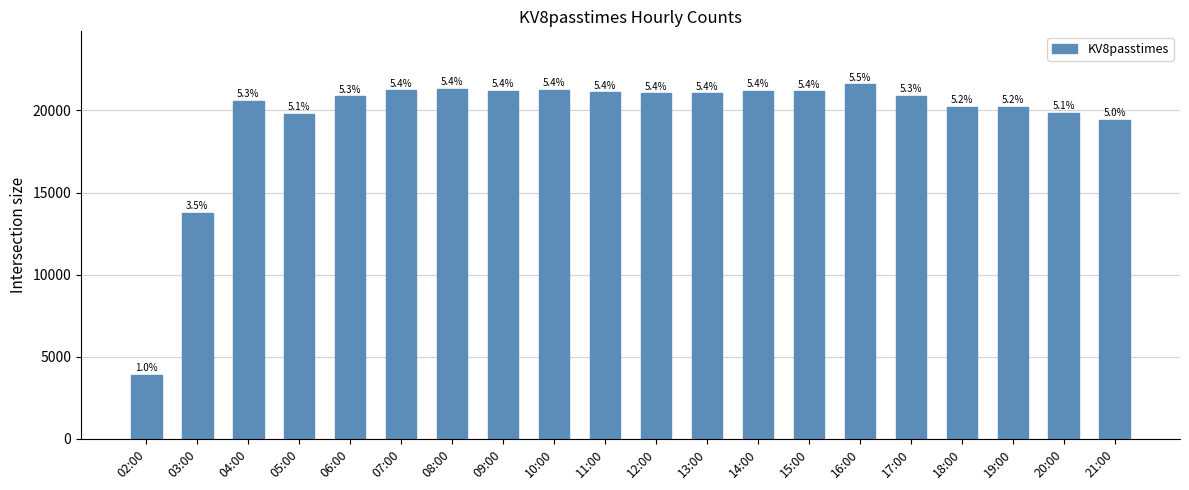

Reading left to right, extract all data points from this chart.

3907	13749	20603	19795	20868	21220	21322	21182	21274	21104	21040	21035	21208	21160	21579	20906	20235	20205	19848	19432